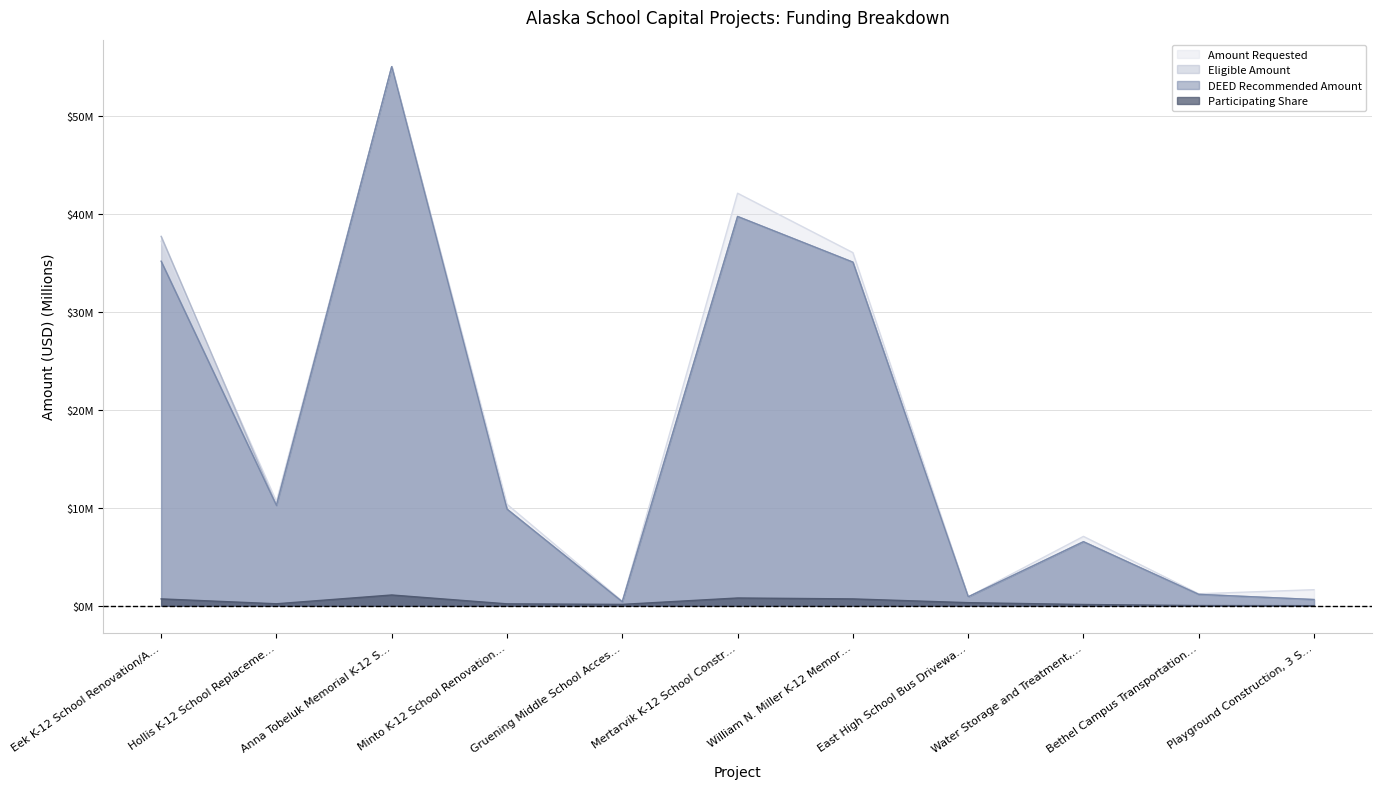

In DEED Recommended Amount, how many points are lower than both neighbors (excluding endpoints)?

3